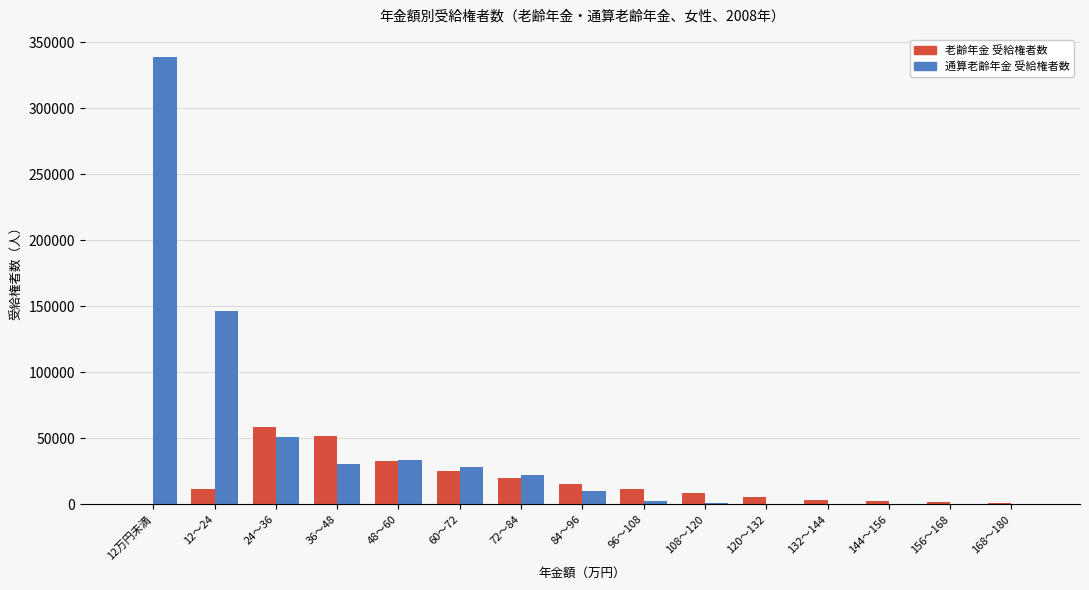

How many categories are shown in the chart?

15